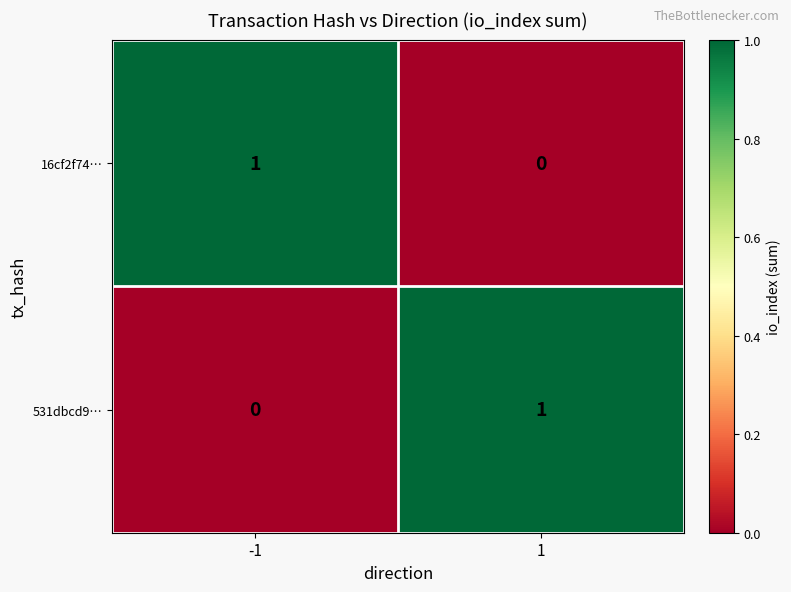

List the labels in order of 16cf2f74… value, smallest first.

1, -1